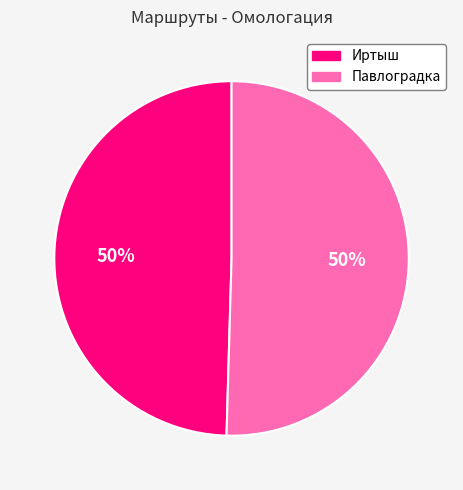

Do Павлоградка and Иртыш together represent more than half of the pie?

Yes